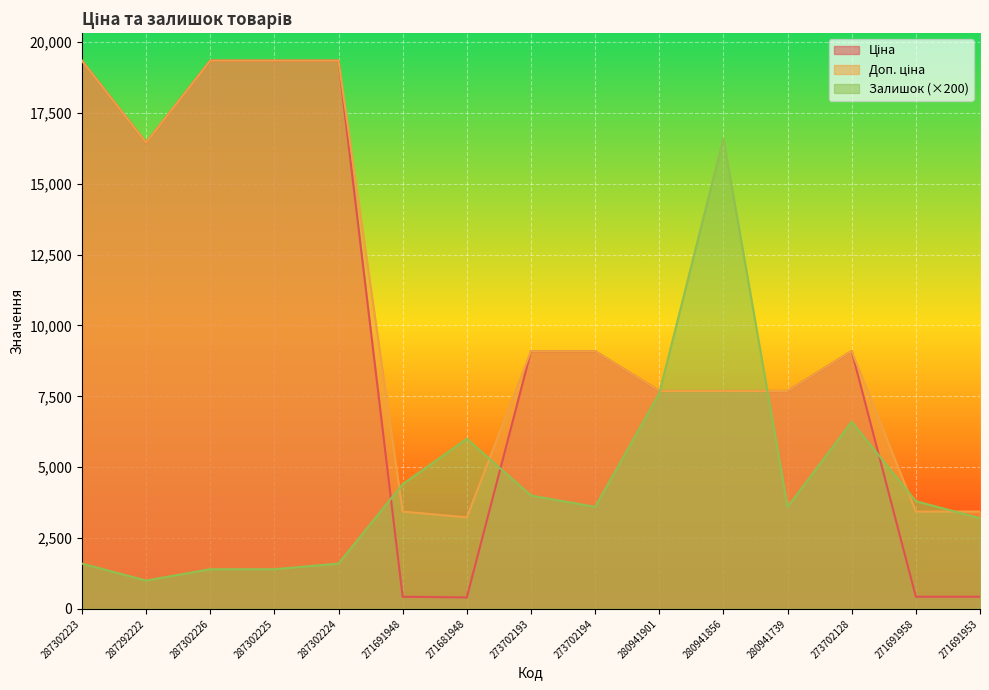

Where is the first local maximum for Залишок?

271681948